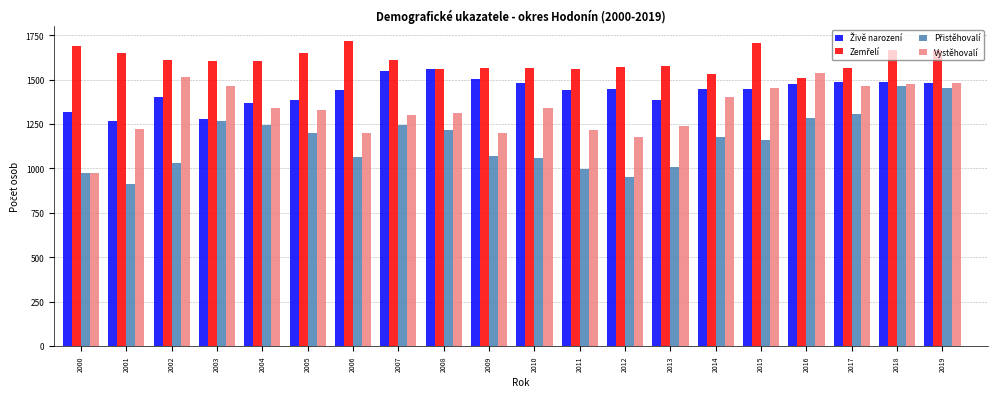

What is the total value across all series at 2005?

5560